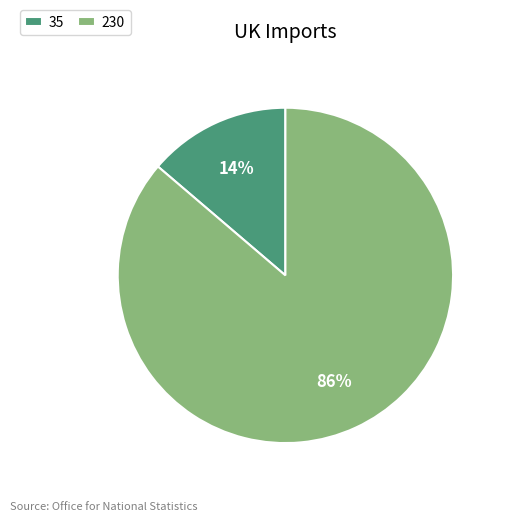

Combined, do 230 and 35 account for over 50%?

Yes